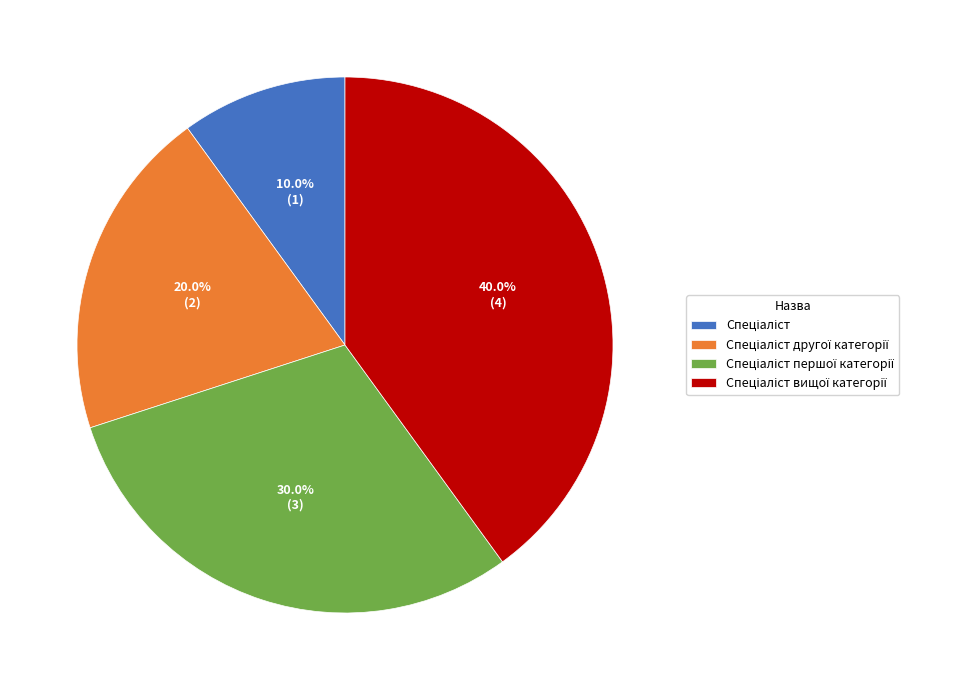

Is there a majority slice in this chart?

No